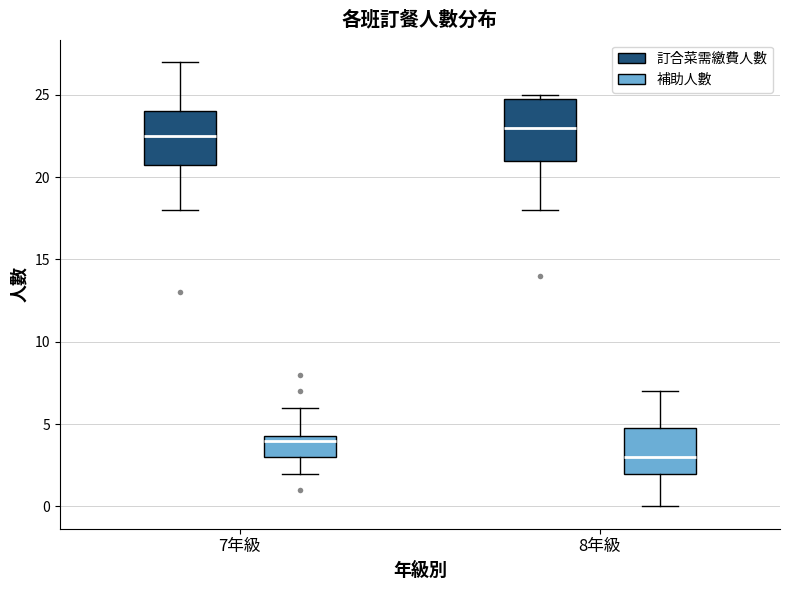

Reading left to right, transcribe this box plot: for each box, give where its median line is, the range the box spans, and where its two whiskers end, as read against the y-axis. The values are not printed on the chart, so give them approximately, as read against the axis.

7年級 (訂合菜需繳費人數): median 22.5, box 21.0 to 24.0, whiskers 18.0 to 27.0
7年級 (補助人數): median 4.0, box 3.0 to 4.5, whiskers 2.0 to 6.0
8年級 (訂合菜需繳費人數): median 23.0, box 21.0 to 25.0, whiskers 18.0 to 25.0 (just above the box's upper edge)
8年級 (補助人數): median 3.0, box 2.0 to 5.0, whiskers 0.0 to 7.0